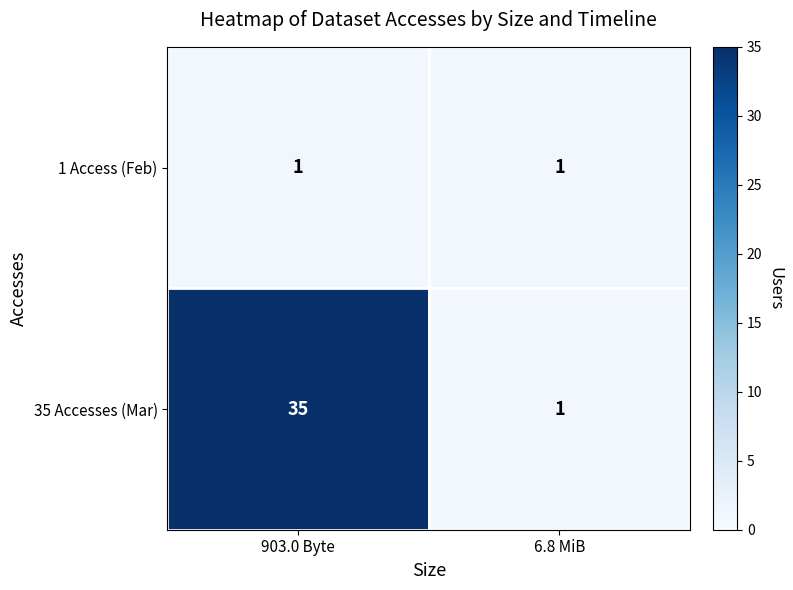

What value does the 35 Accesses (Mar) series have at 903.0 Byte, to the nearest 10?

40